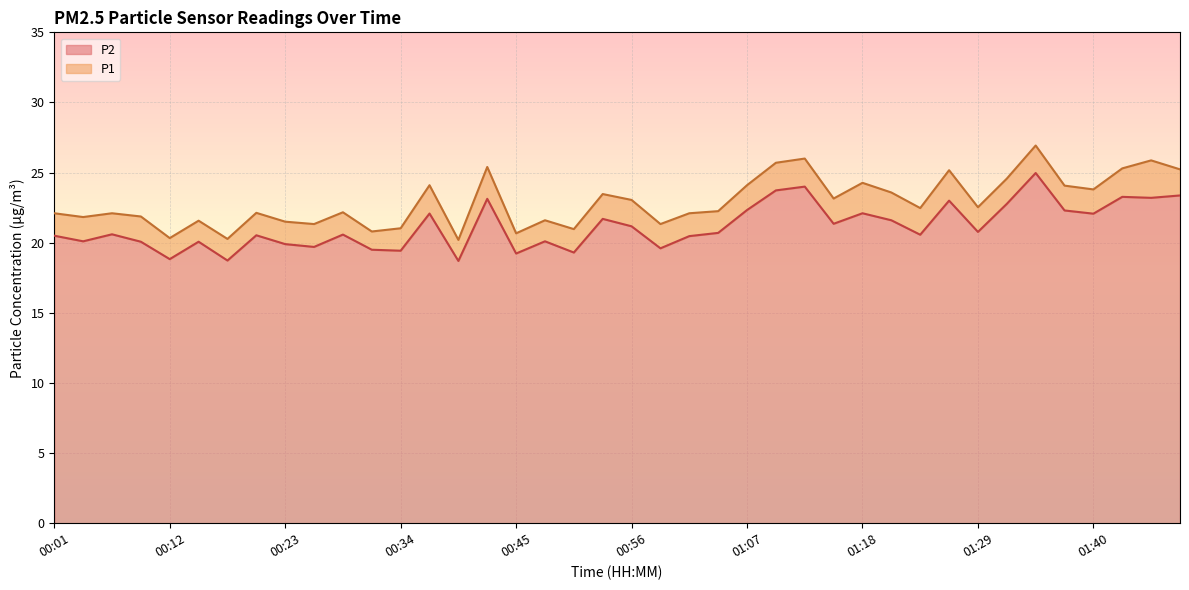

Which series has the widest spread of values?

P1